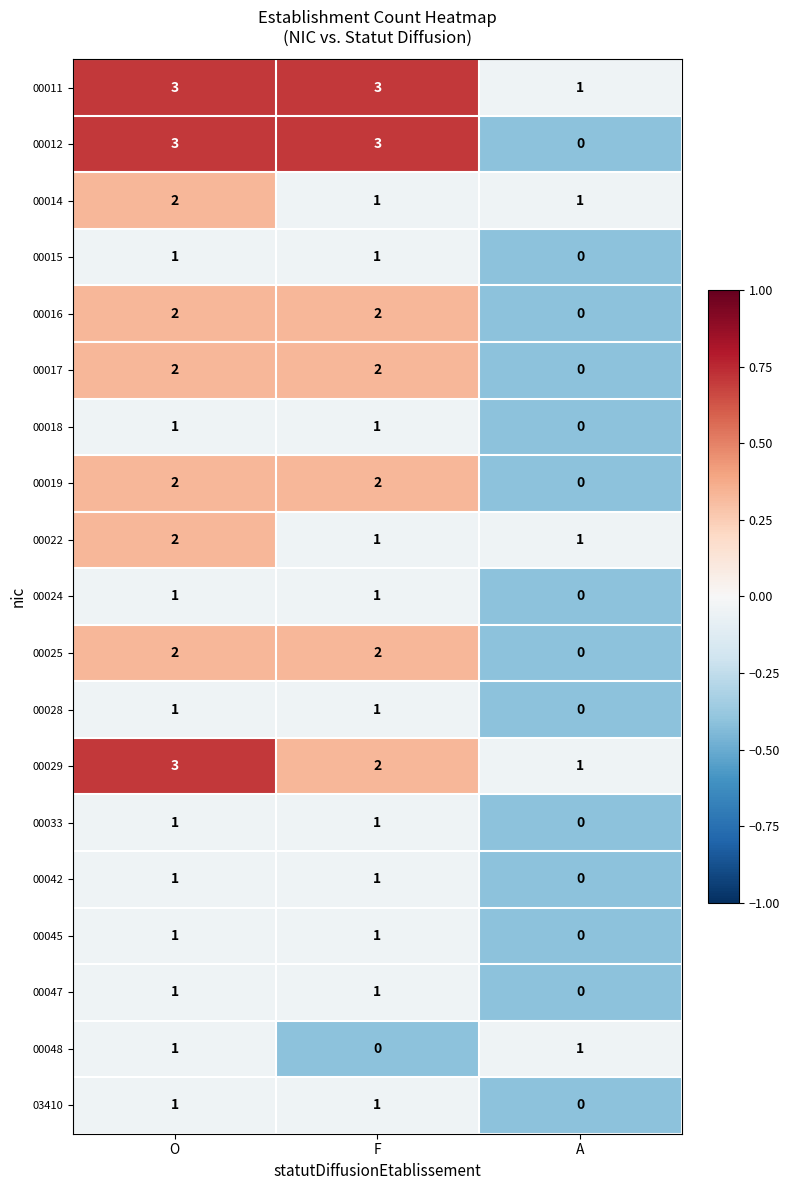

The value of 00012 at F is 5. True or false?

False